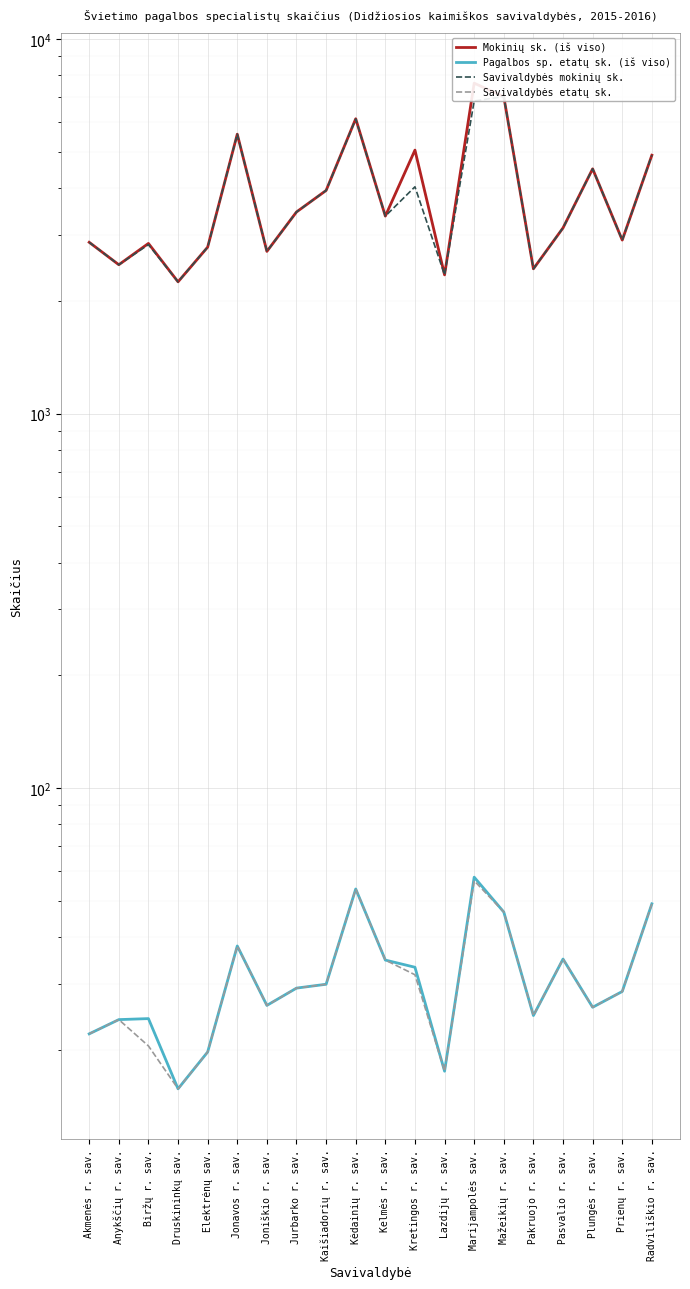

Which label corresponds to the largest value in the chart?

Marijampolės sav.